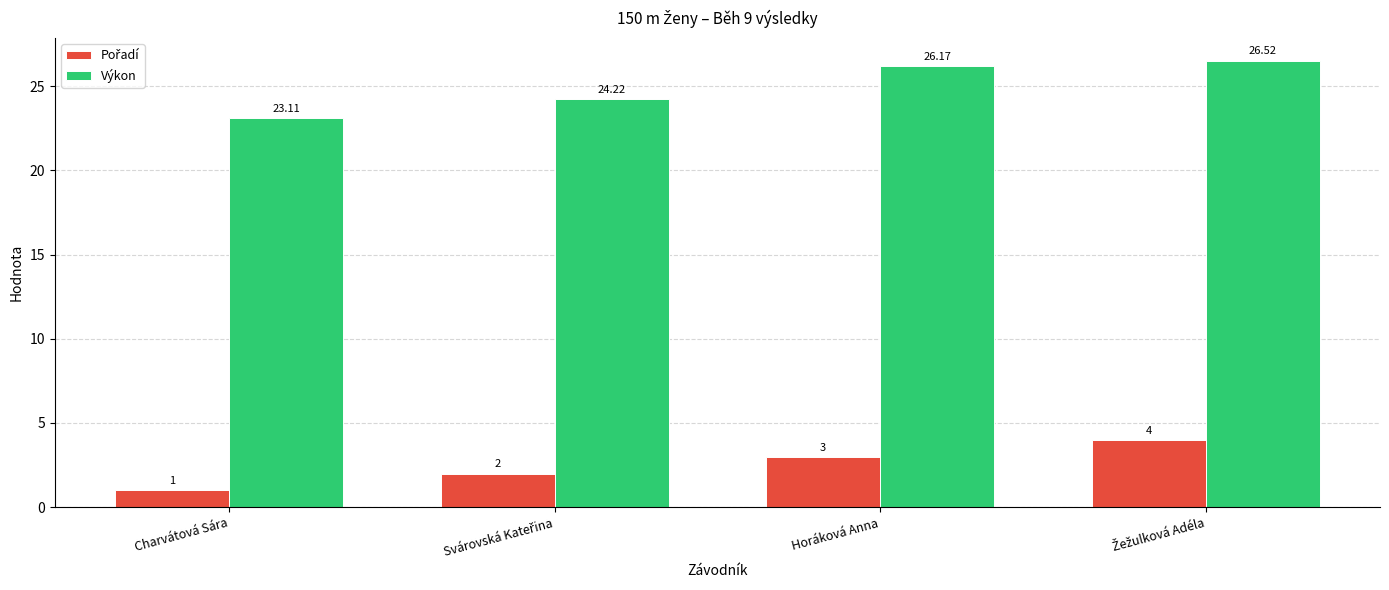

At how many categories does at least one series exceed 6?

4